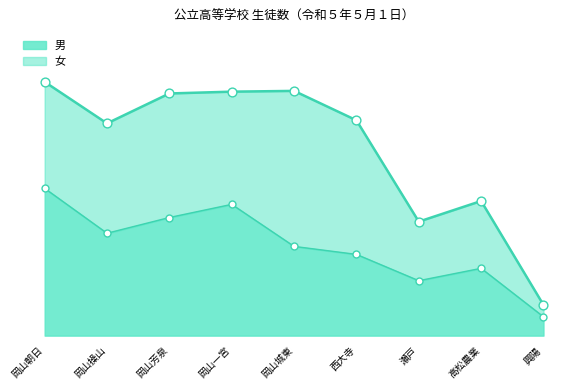

Approximately how many times larger is the value at 西大寺 compared to 高松農業?

1.6